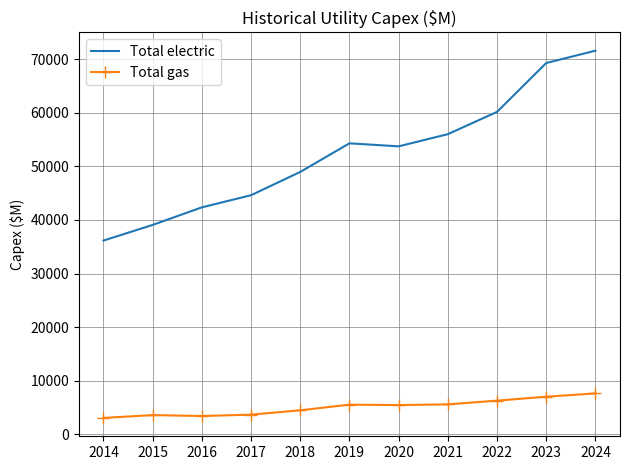

At which label does Total gas first exceed 5473?

2019